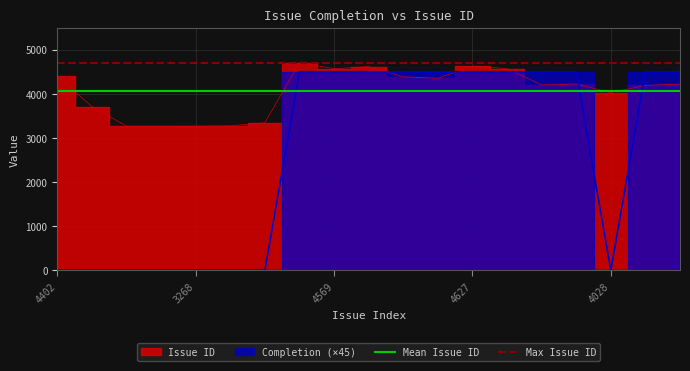

What is the sum of all Mean Issue ID values?

8128.7